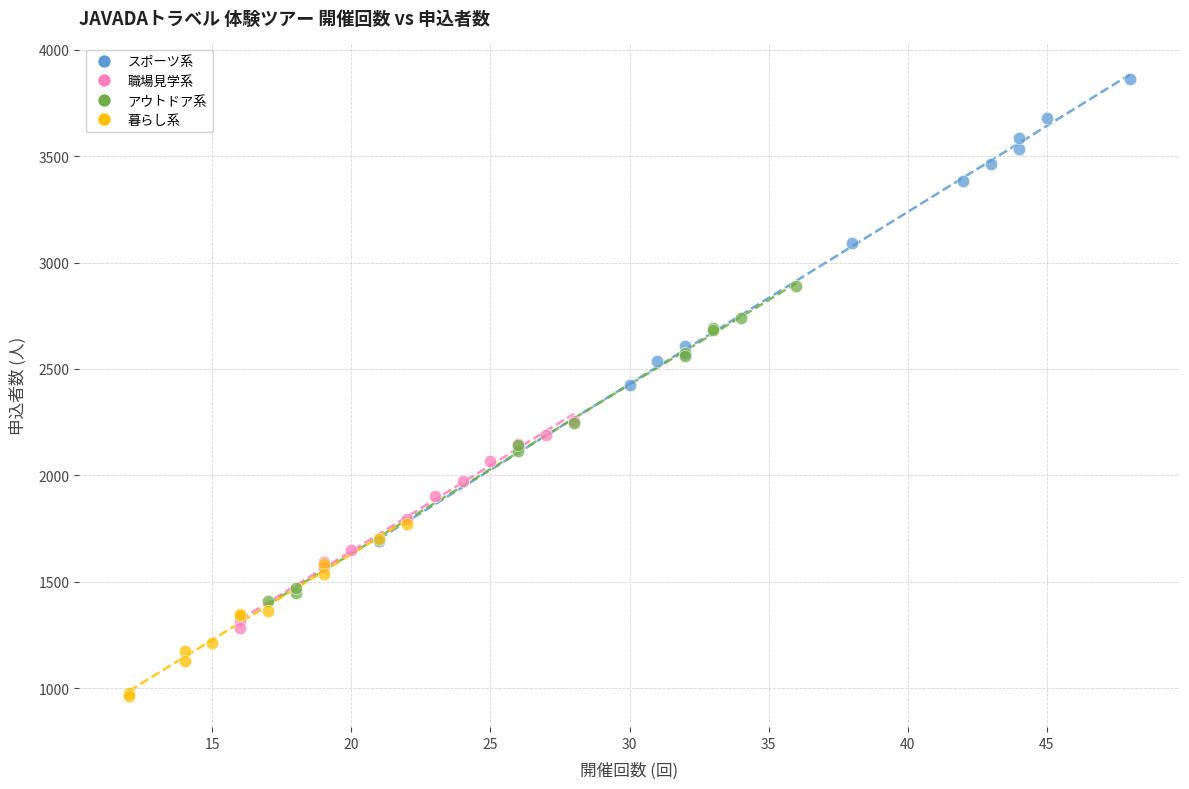

Which series has the largest Y range (max minus min)?

スポーツ系